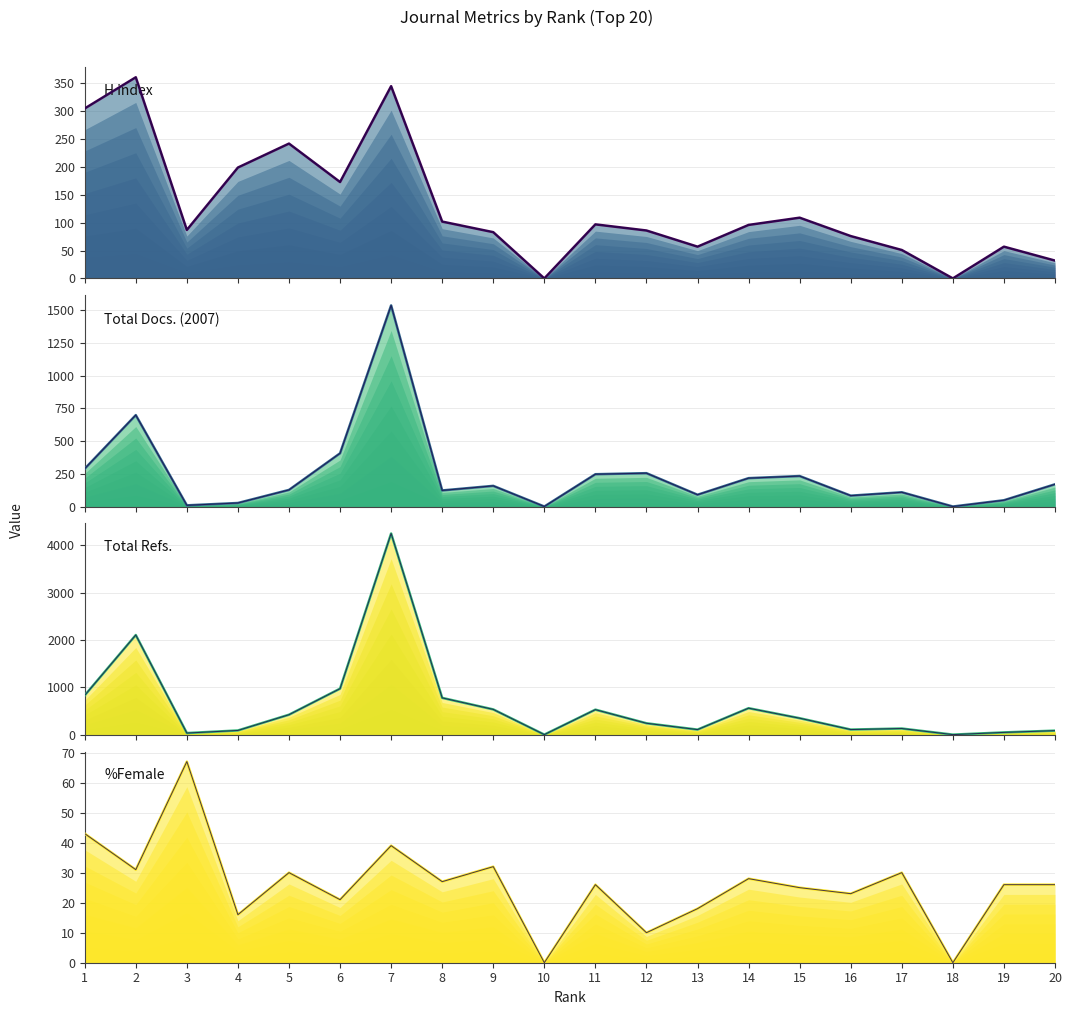

Reading left to right, list all the values displayed in this chart.

H index: 1=305	2=361	3=87	4=199	5=242	6=173	7=345	8=102	9=83	10=0	11=97	12=86	13=57	14=96	15=109	16=76	17=51	18=0	19=57	20=32
Total Docs. (2007): 1=289	2=699	3=9	4=27	5=127	6=407	7=1538	8=123	9=158	10=0	11=247	12=255	13=90	14=217	15=233	16=83	17=109	18=0	19=48	20=170
Total Refs.: 1=830	2=2106	3=33	4=88	5=421	6=972	7=4253	8=777	9=533	10=0	11=528	12=240	13=106	14=559	15=347	16=107	17=129	18=0	19=47	20=84
%Female: 1=43	2=31	3=67	4=16	5=30	6=21	7=39	8=27	9=32	10=0	11=26	12=10	13=18	14=28	15=25	16=23	17=30	18=0	19=26	20=26